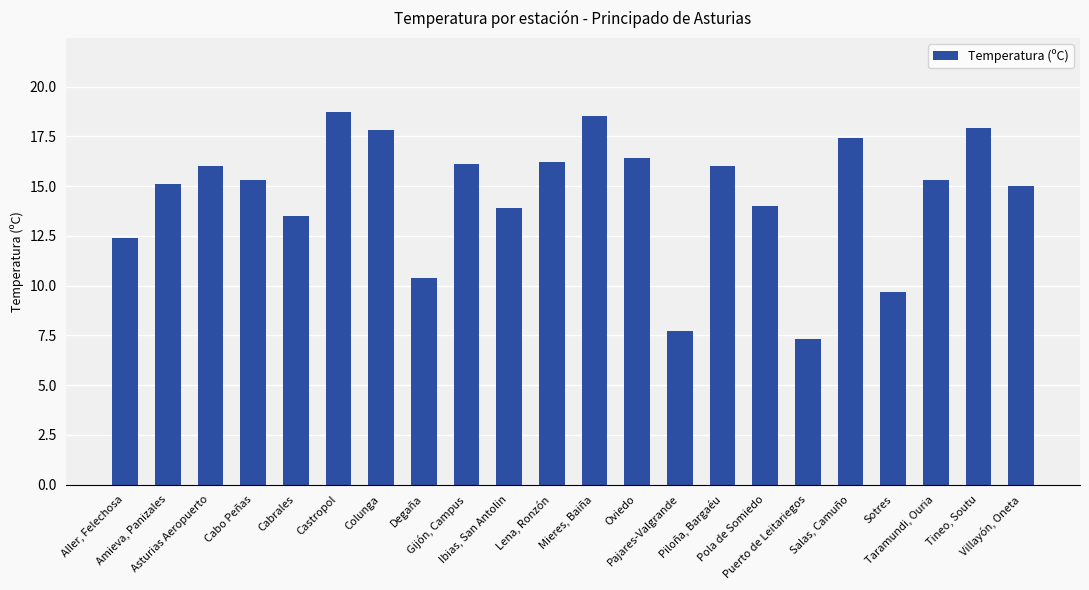

Between Oviedo and Cabo Peñas, which is larger?

Oviedo